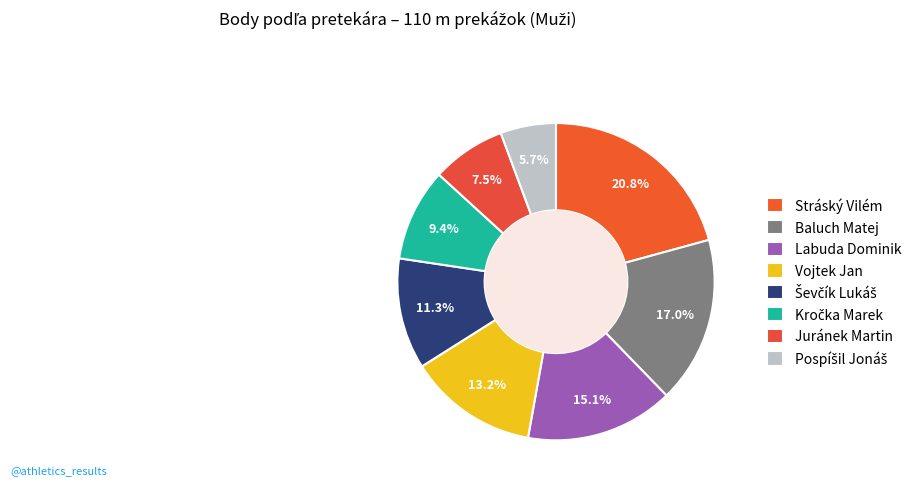

To the nearest percent, what percentage of the pie is Juránek Martin?

8%